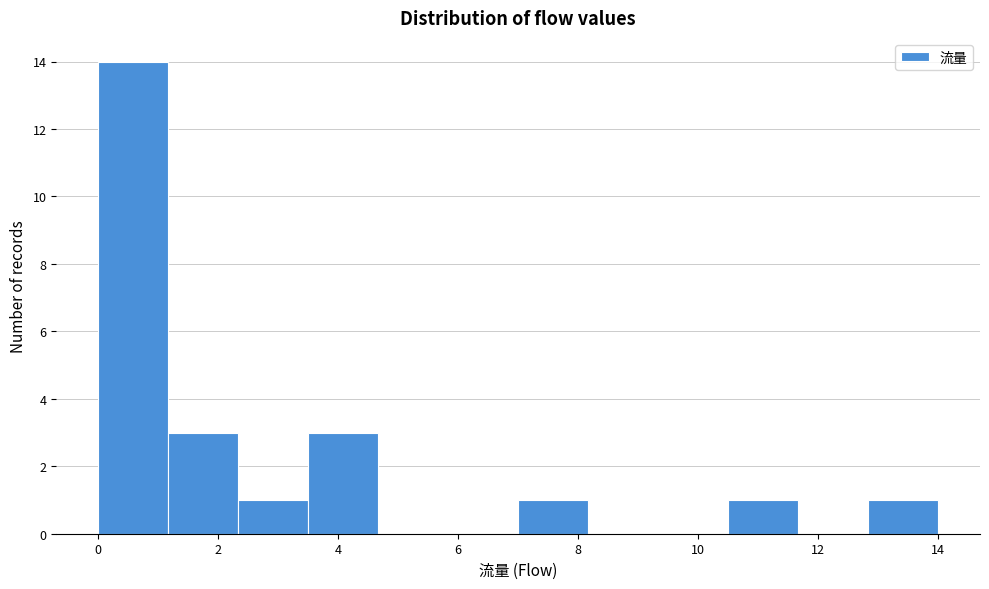

What is the height of the bar covering 3.6 to 4.6 on the x-axis? Neither the bar edges nor the heights are printed on the chart, so give them approximately, as read against the axes.

3